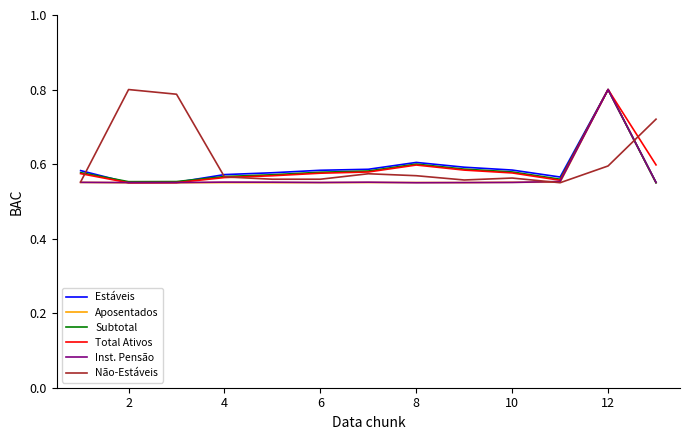

How many distinct data groups are displayed?

6